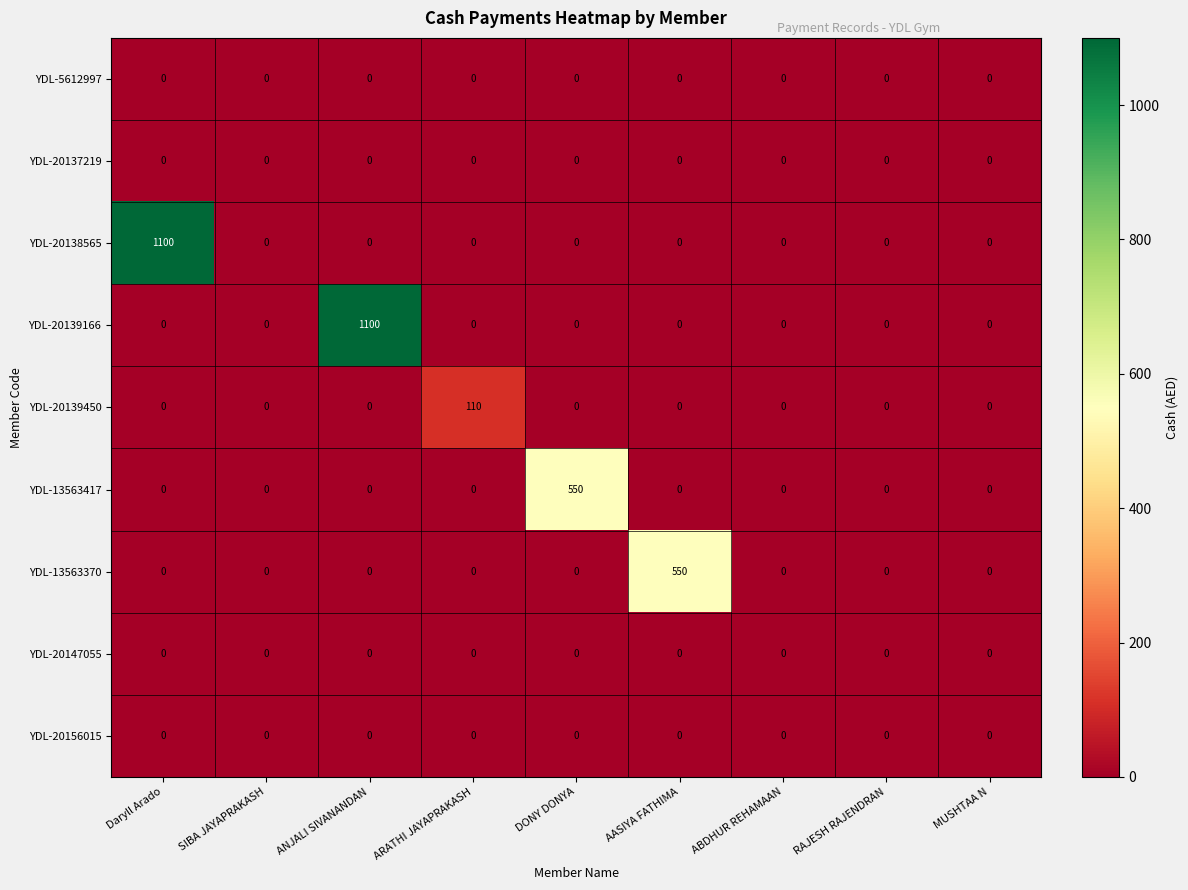

Which series changed the most between Daryll Arado and RAJESH RAJENDRAN?

YDL-20138565